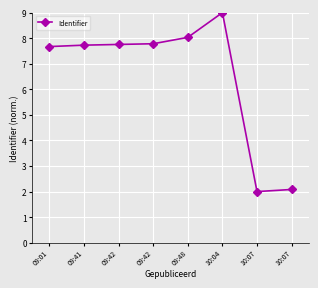

How many data points are above 7?

6